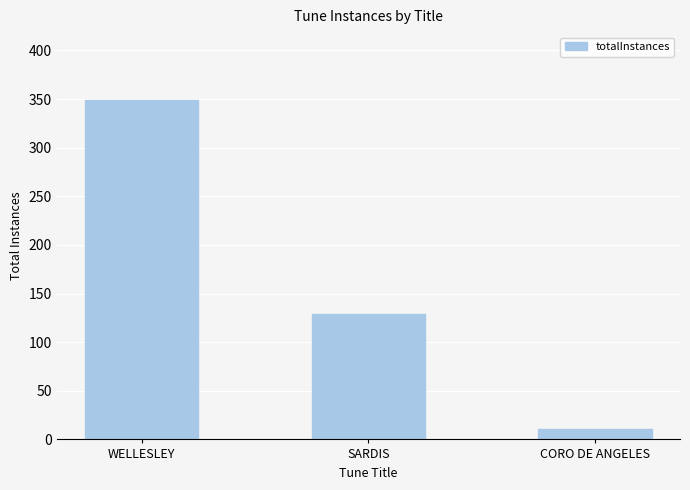

What is the smallest value displayed?

11